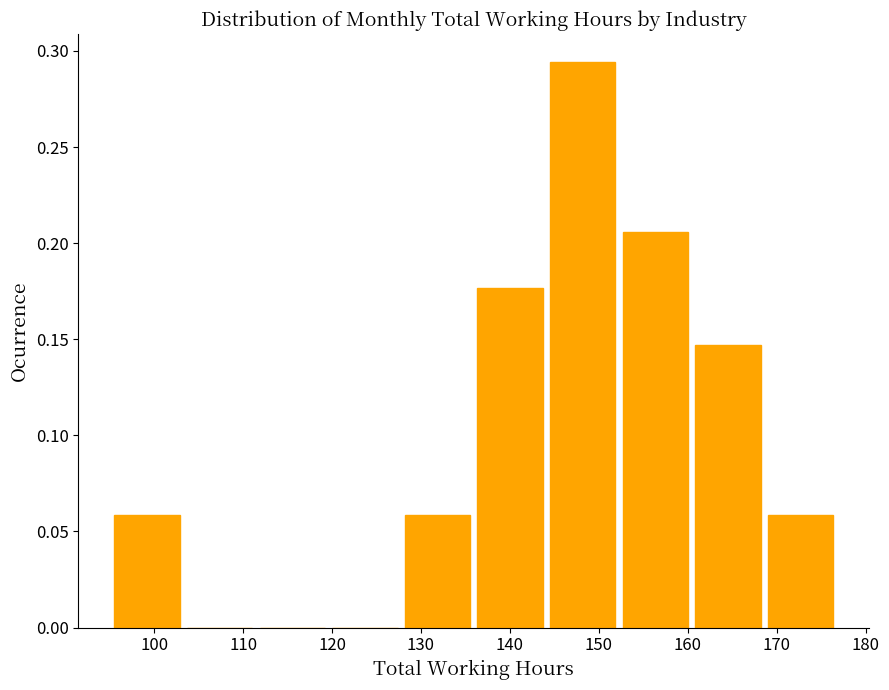

Which range on the x-axis has the tallest bar?

145 to 153